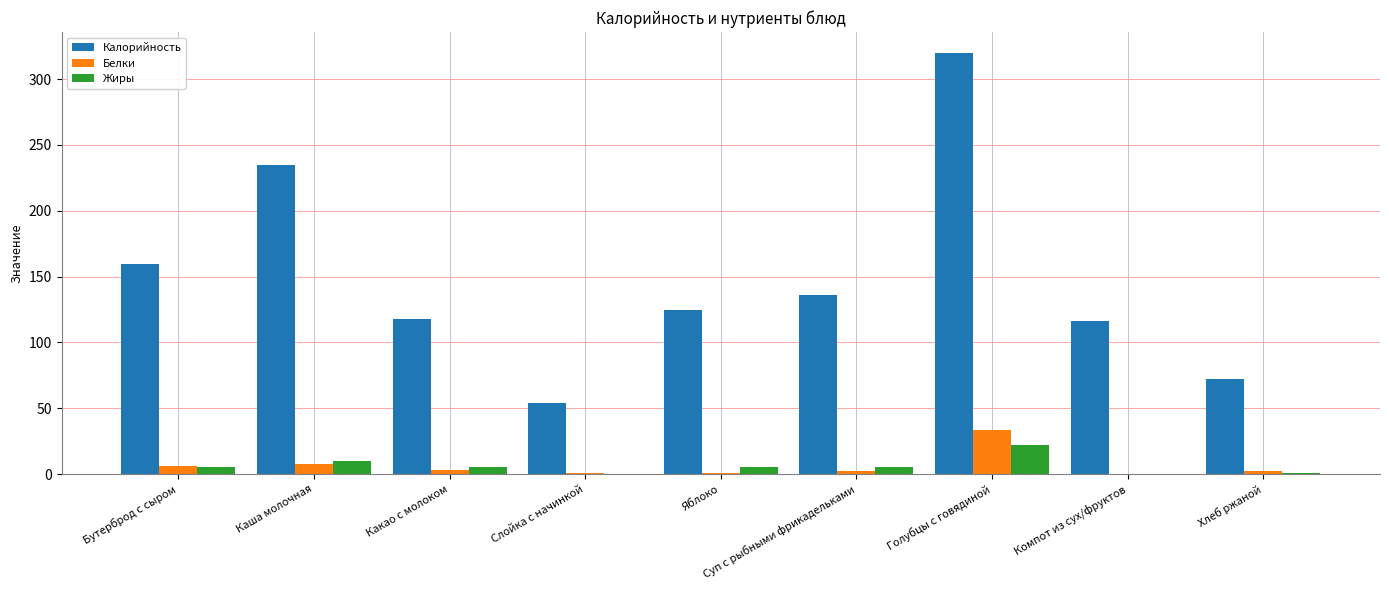

Which series has the largest total across all categories?

Калорийность